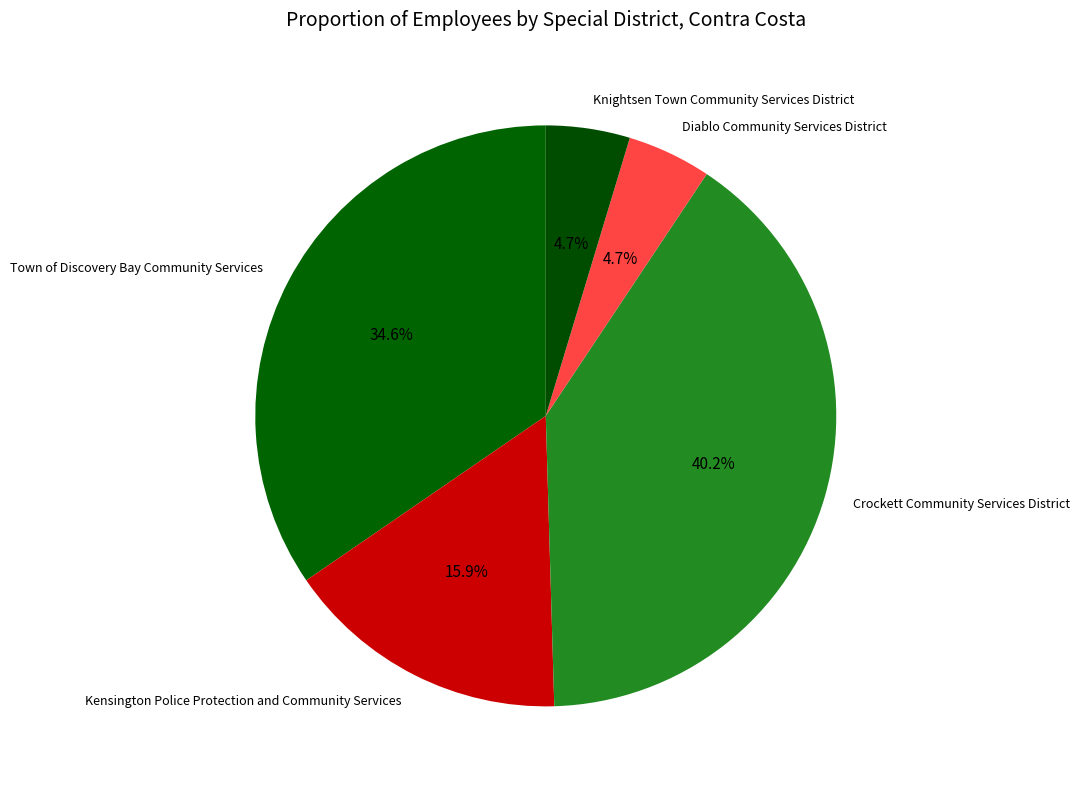

Is there a majority slice in this chart?

No